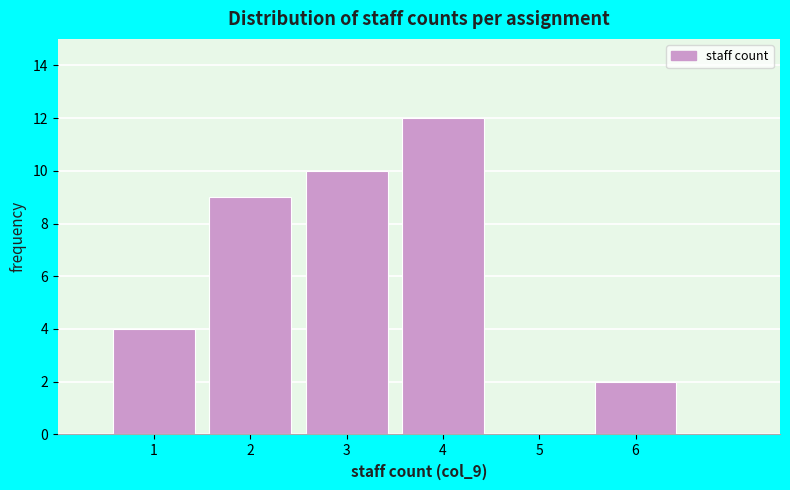

What is the height of the bar covering 0.5 to 1.5 on the x-axis? The values are not printed on the chart, so give them approximately, as read against the axis.

4